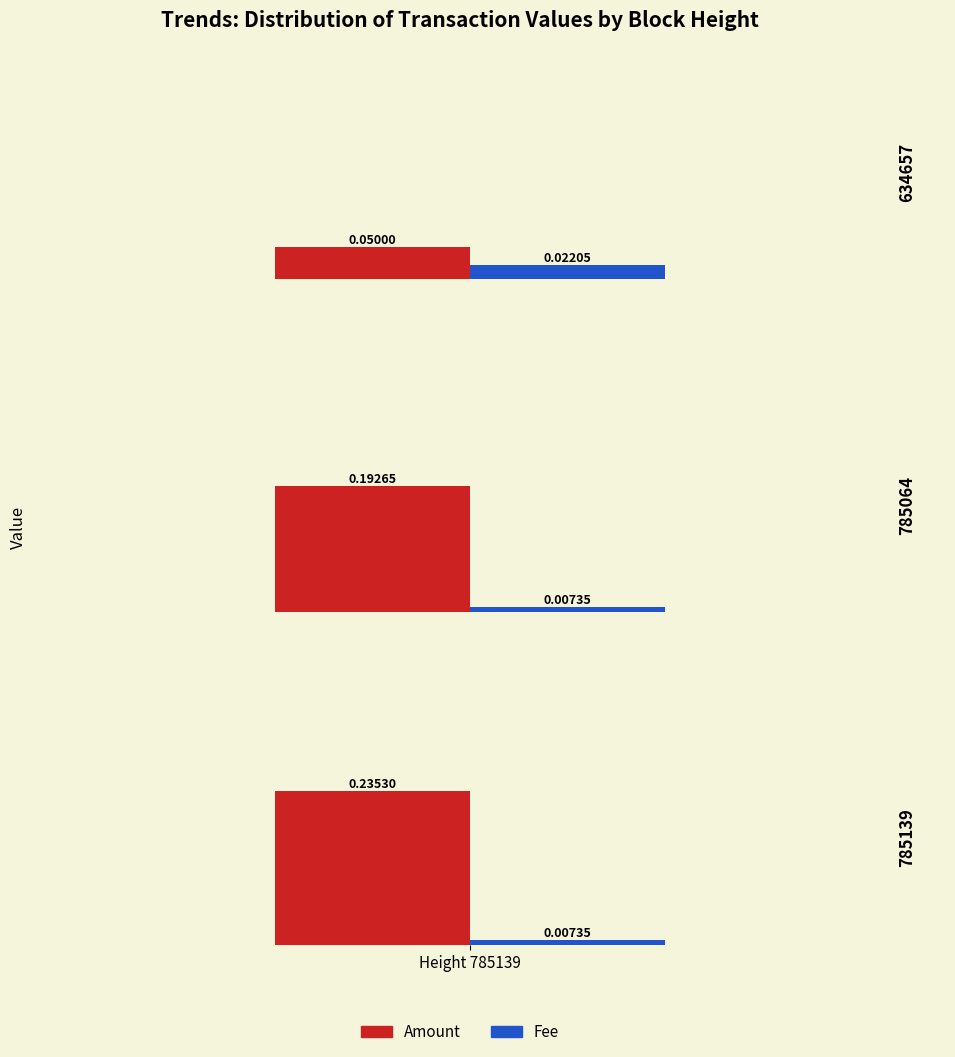

What is the total value across all series at 785139?

0.2